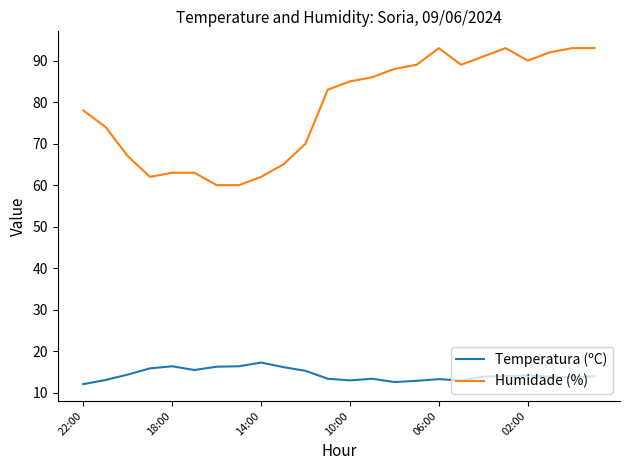

Which series has the largest range (max minus min)?

Humidade (%)